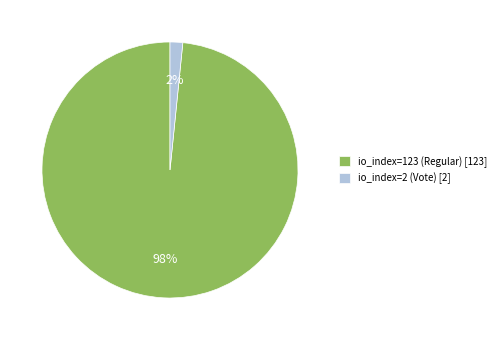

Rank the categories by value from highest to lowest.

io_index=123 (Regular), io_index=2 (Vote)